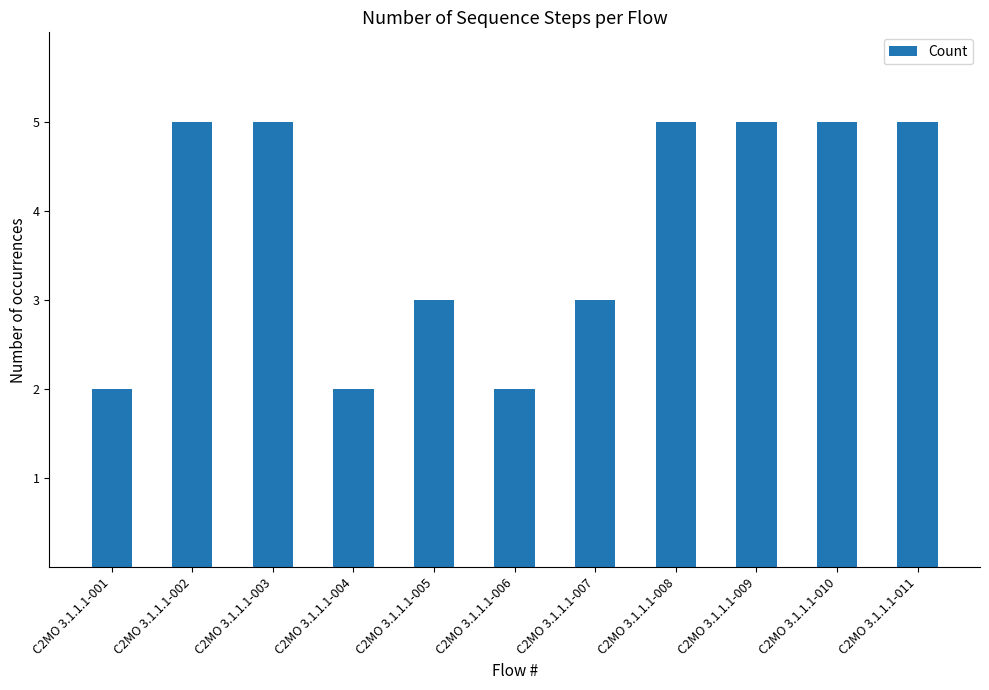

How many values are below 5?

5